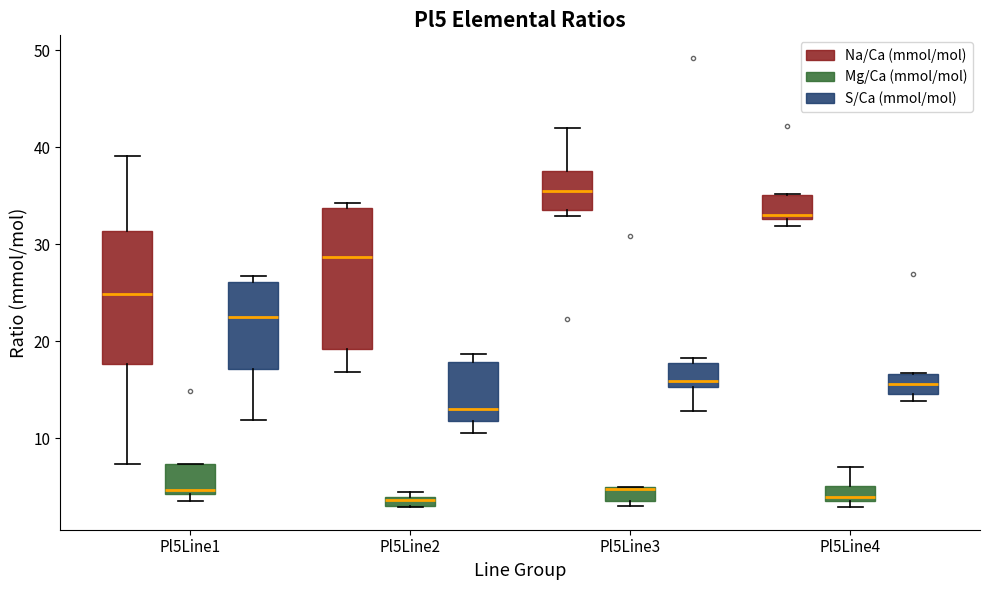

Where is the lower edge of the box for Pl5Line4 (Na/Ca (mmol/mol)) on the y-axis? The values are not printed on the chart, so give them approximately, as read against the axis.

33